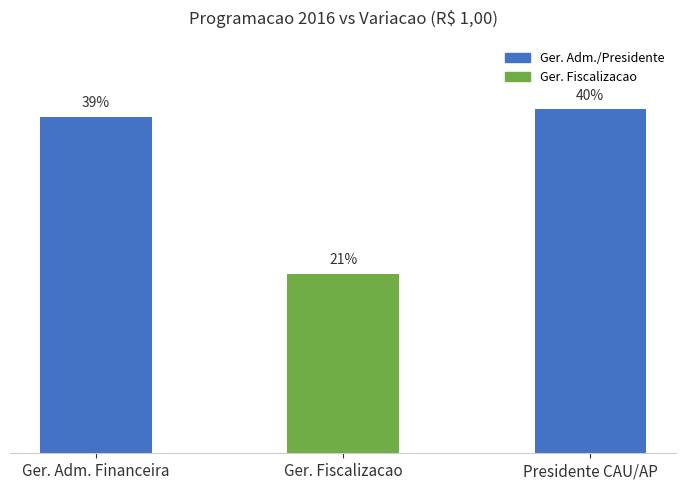

Between Ger. Adm. Financeira and Ger. Fiscalizacao, which is larger?

Ger. Adm. Financeira